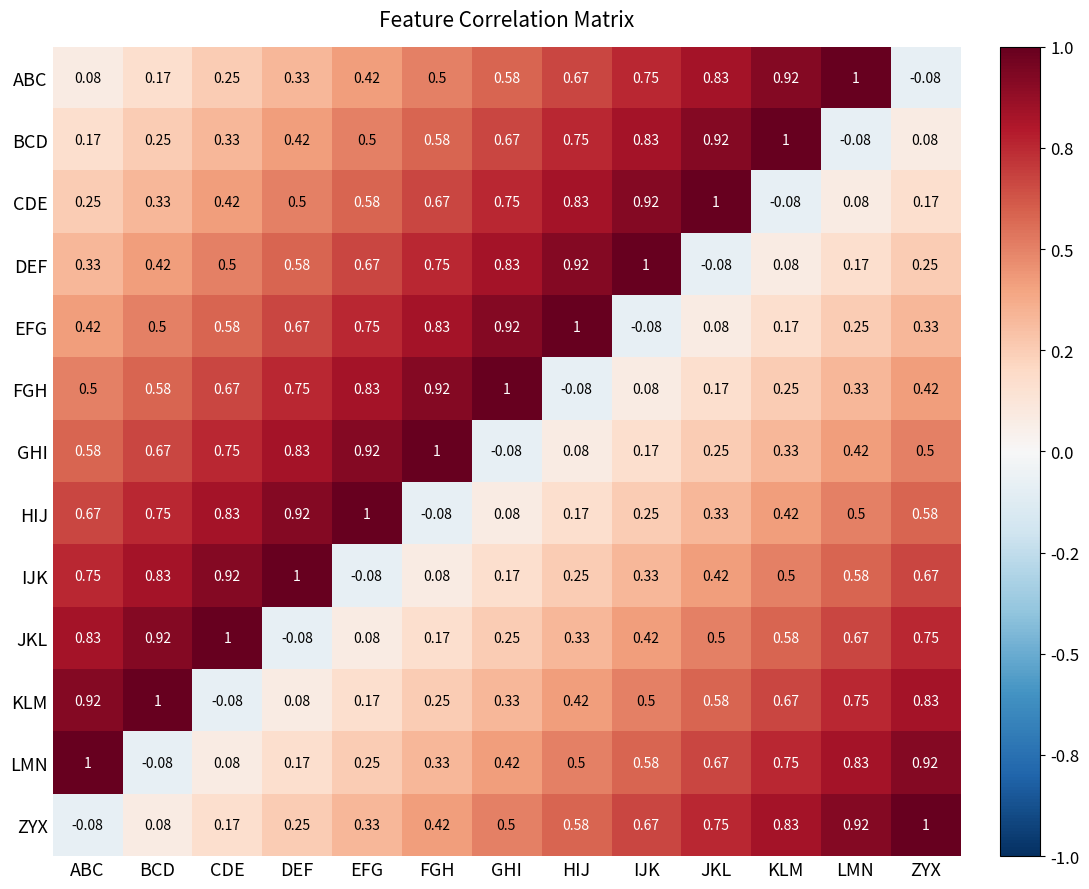

At which label does CDE reach its peak?

JKL